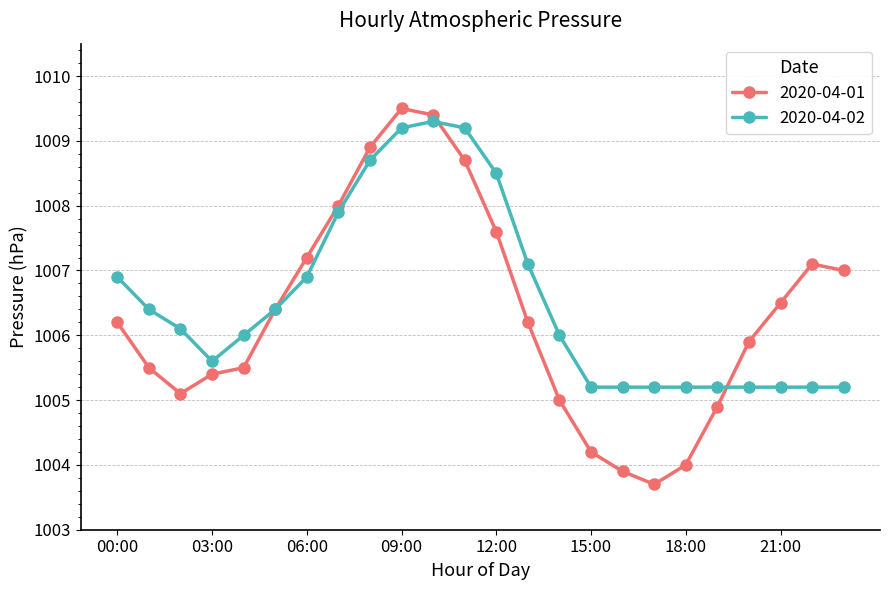

What are all the series names shown in the legend?

2020-04-01, 2020-04-02